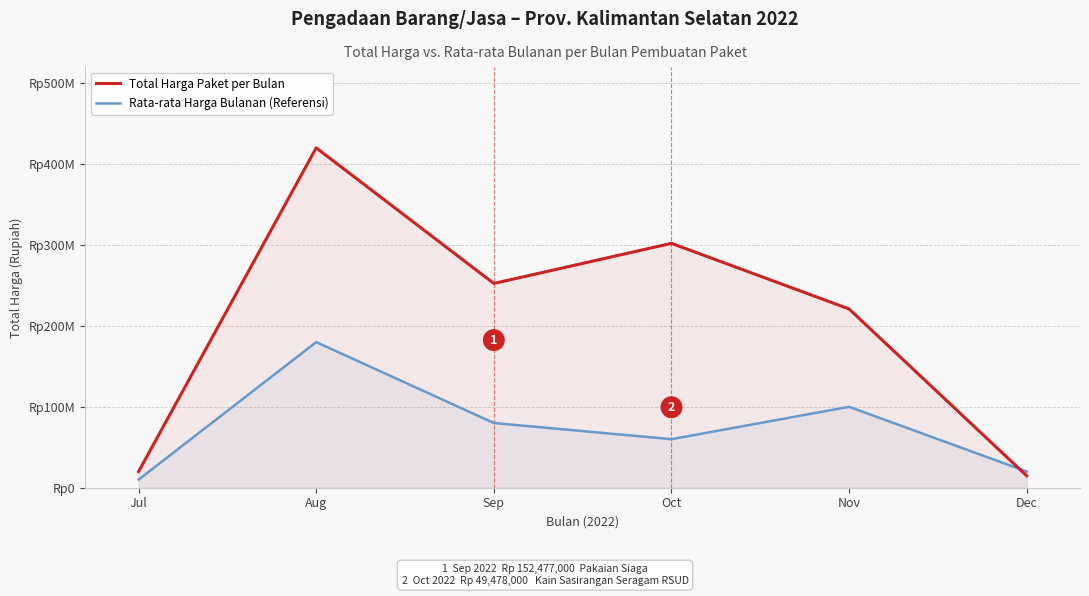

What is the minimum value for Rata-rata Harga Bulanan (Referensi)?

10000000